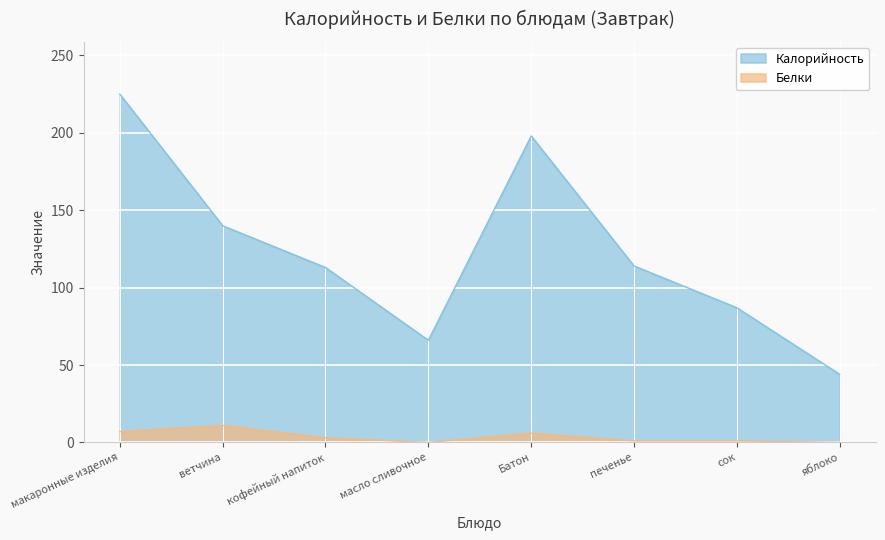

Which has a higher value, Батон or масло сливочное?

Батон